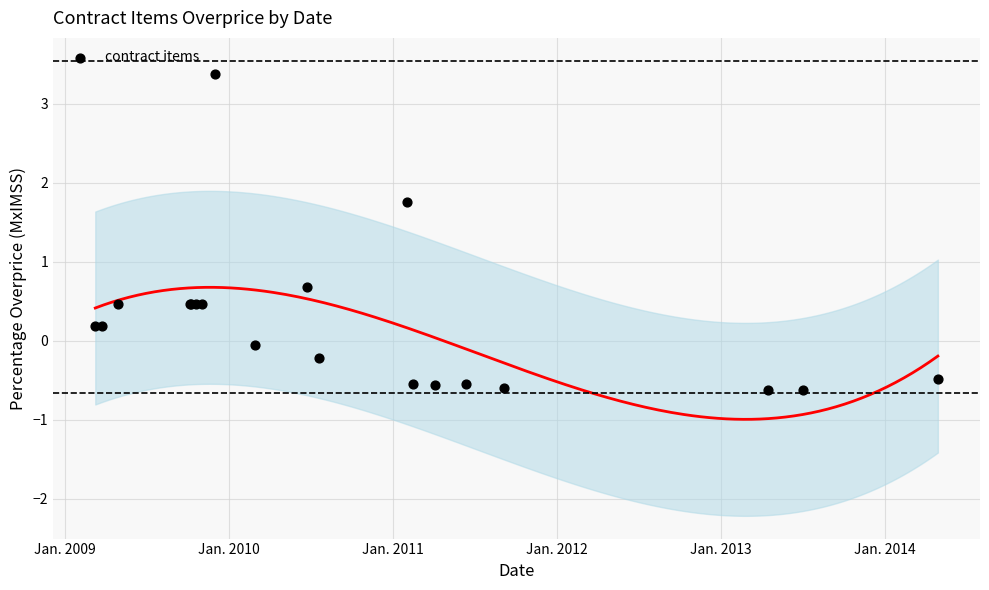

What Y value in the scatter plot is closest to 1?

0.7